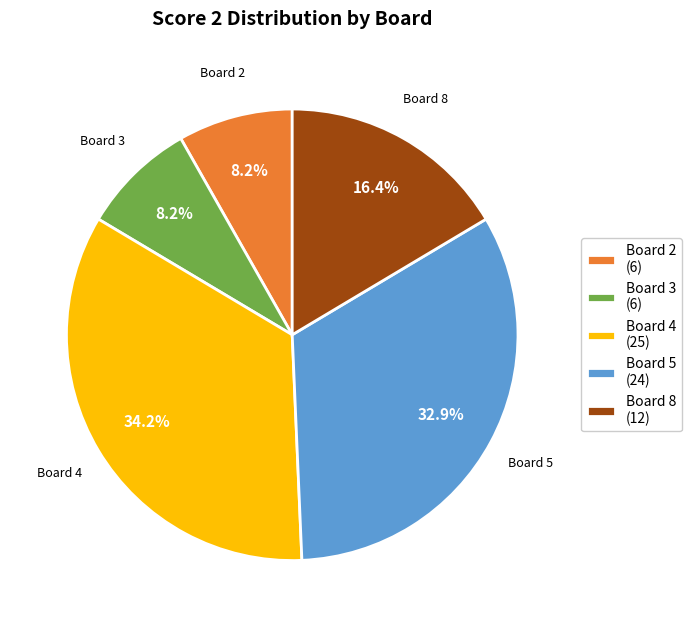

Which has a higher value, Board 8 (12) or Board 5 (24)?

Board 5 (24)